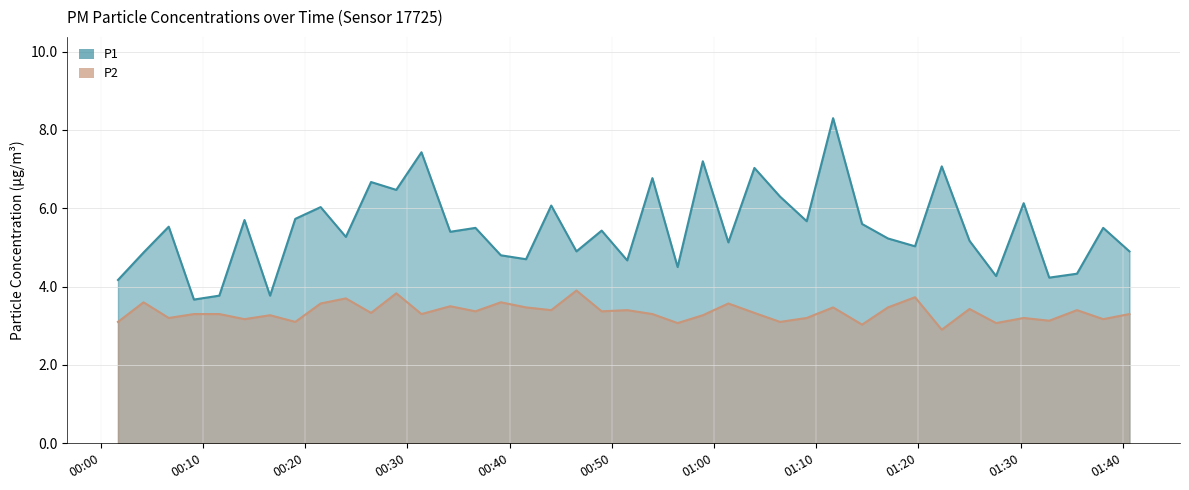

What is the approximate value of P2 at 2022-08-03T01:35:31?

3.4